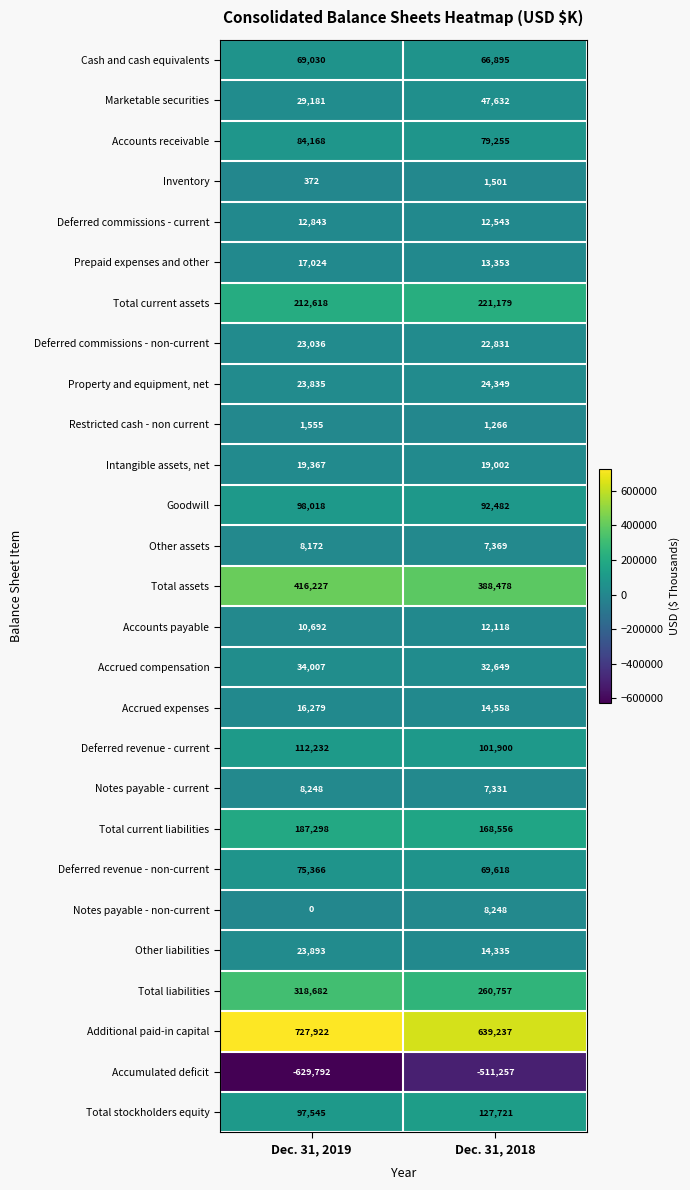

At which label is Accounts receivable closest to 81711?

Dec. 31, 2018